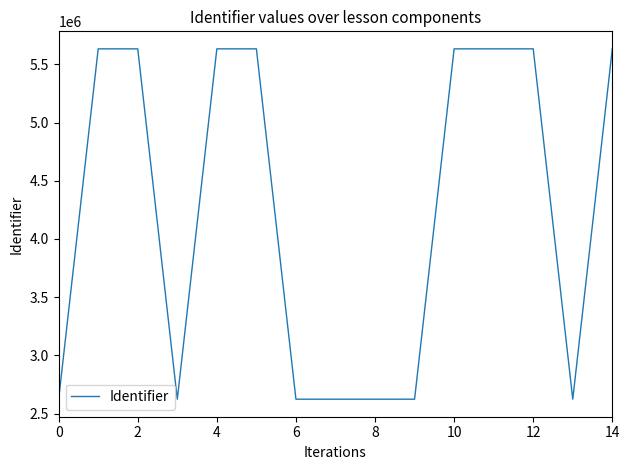

What is the difference between the maximum and minimum values?

3009540